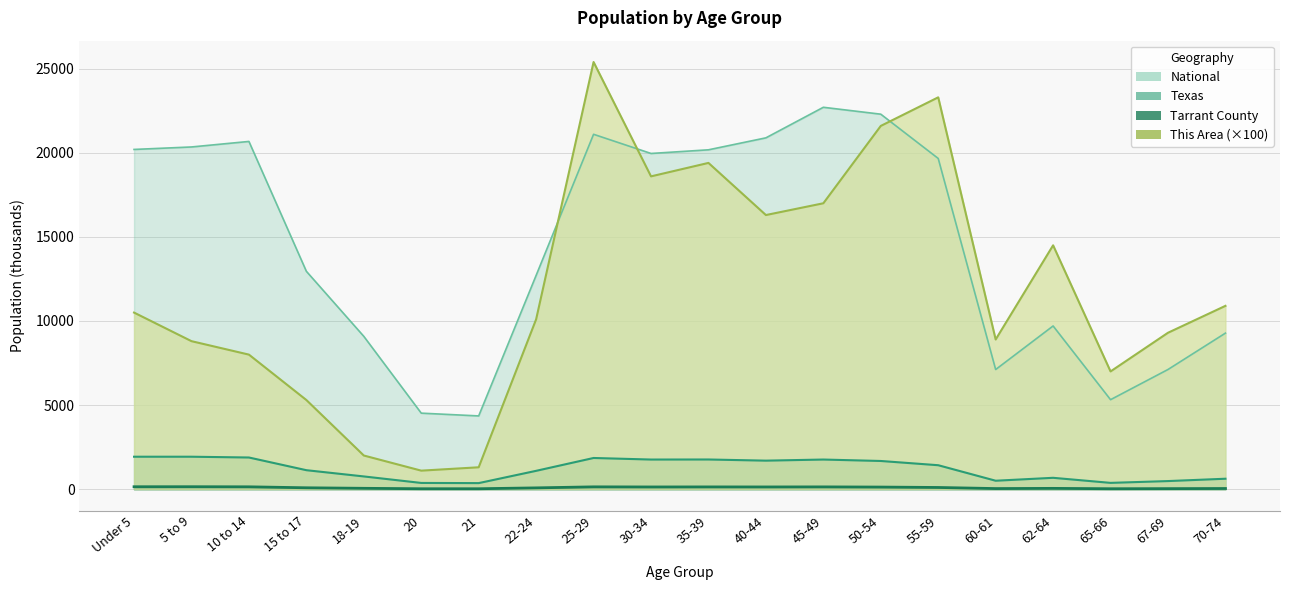

The This Area series shows 4601.9 at 60-61. True or false?

False